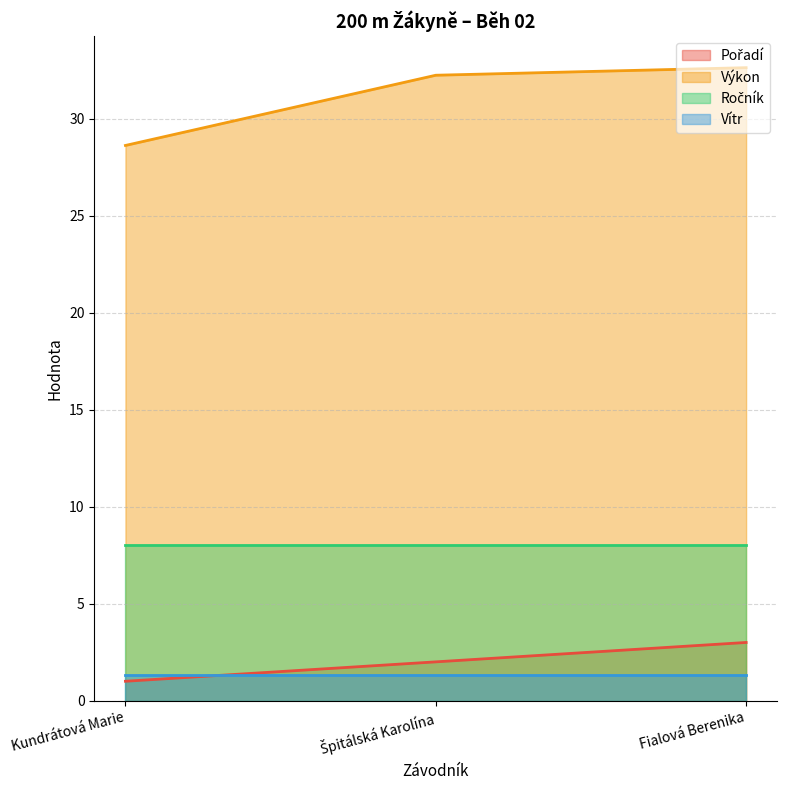

Between Kundrátová Marie and Fialová Berenika, which series saw the biggest shift?

Výkon